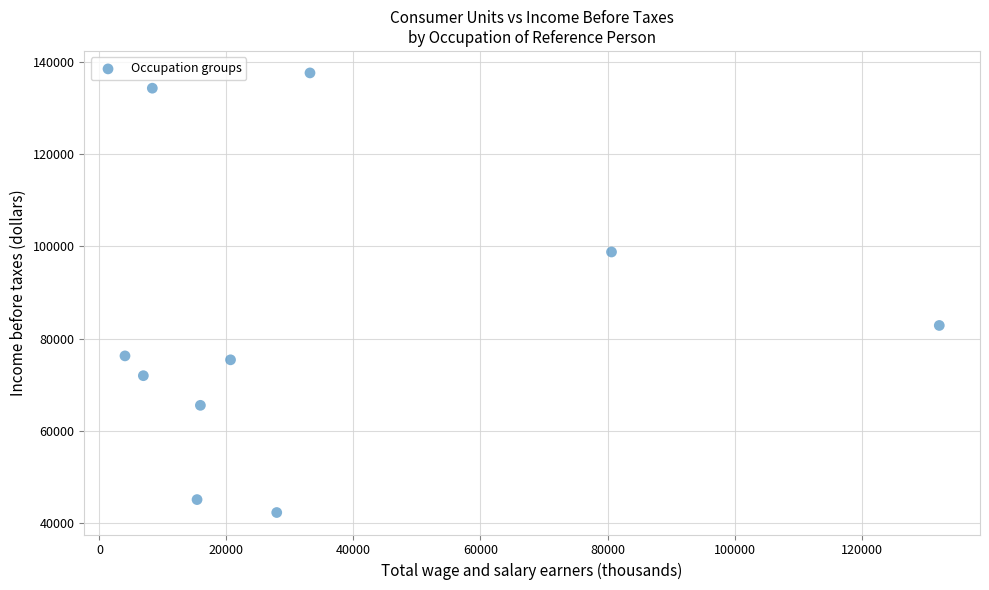

What Y value in the scatter plot is closest to 89956?

82852